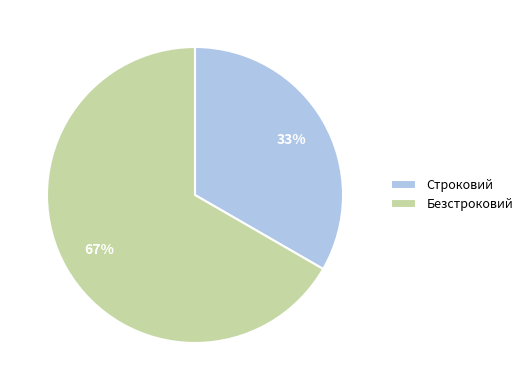

Which category accounts for the majority?

Безстроковий